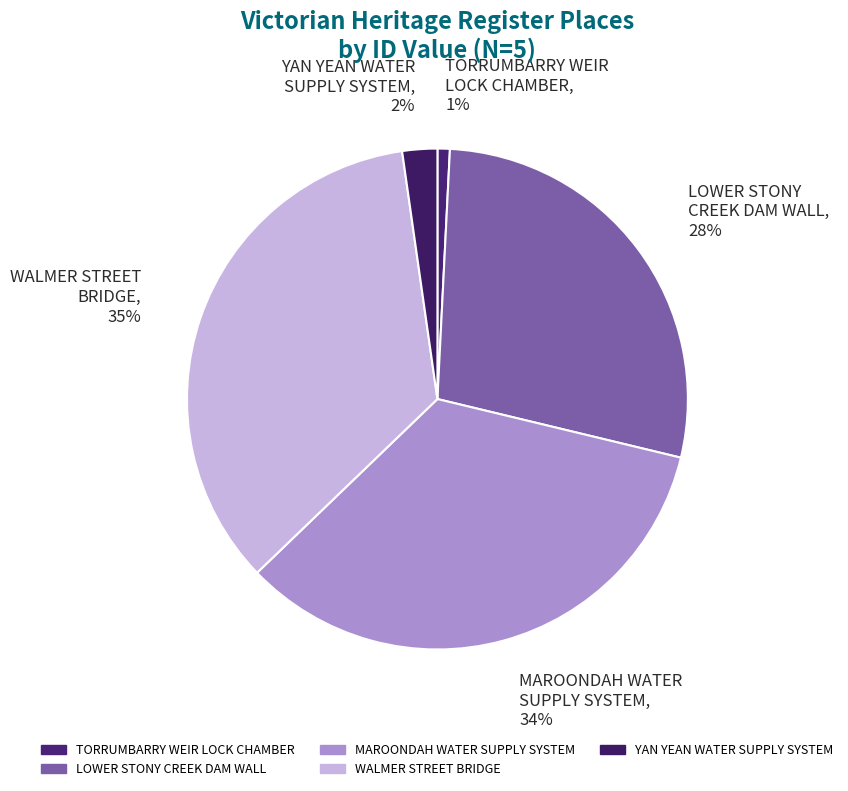

Is there any slice that represents more than half of the pie?

No